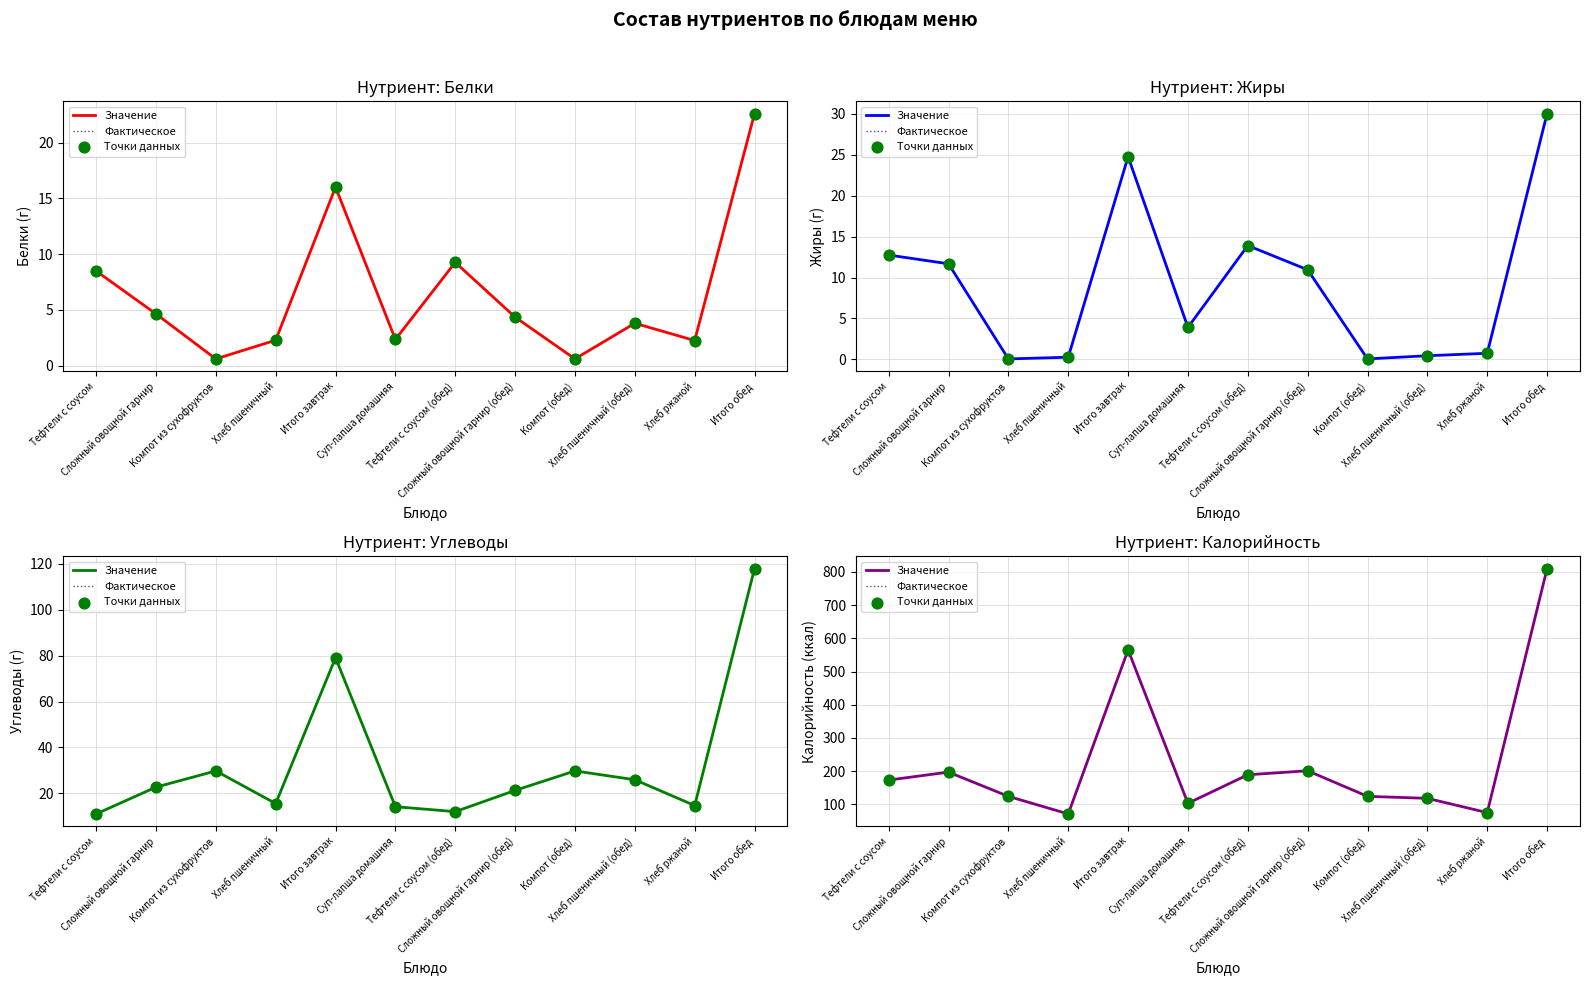

At which category is the sum across all series the highest?

Итого обед